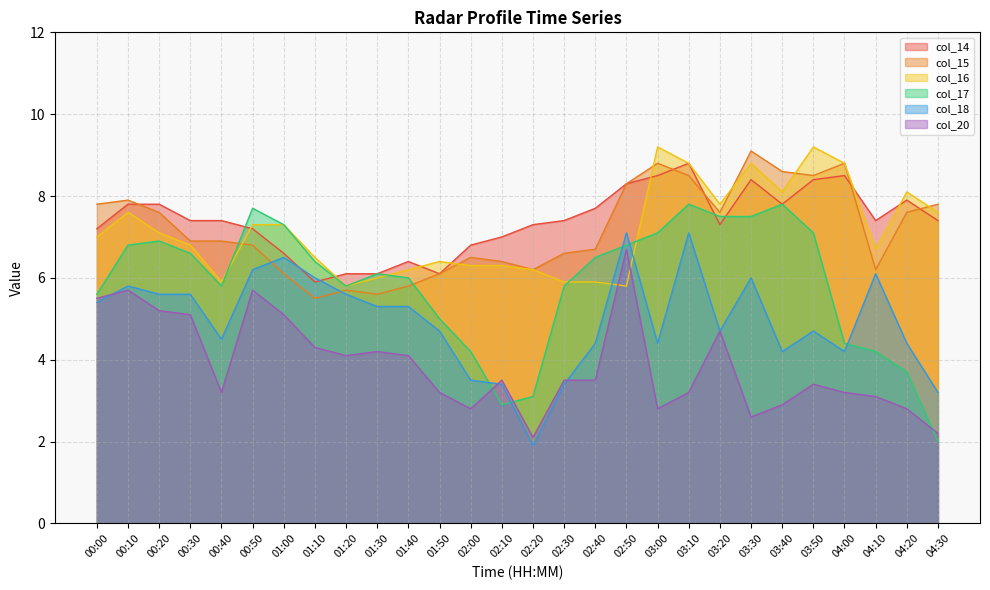

Count the number of data series in this chart.

6